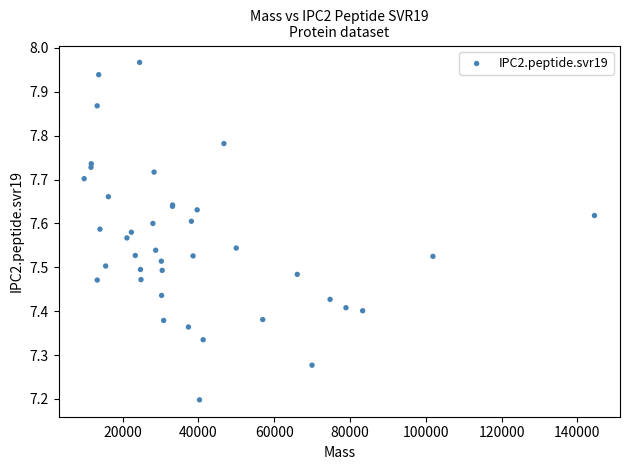

What Y value in the scatter plot is closest to 7?

7.2